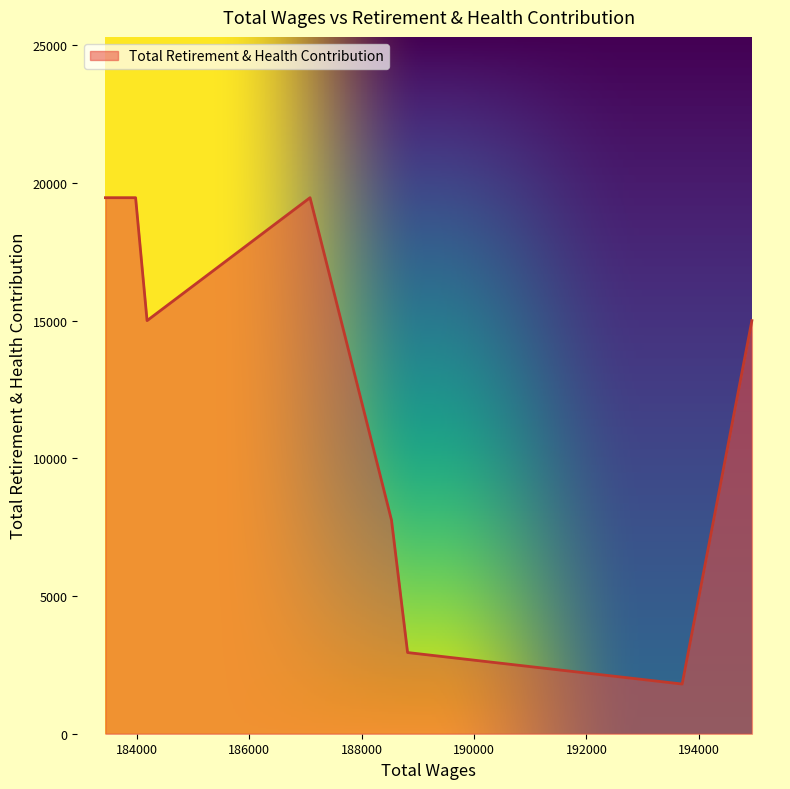

What is the minimum value shown in the chart?

1804